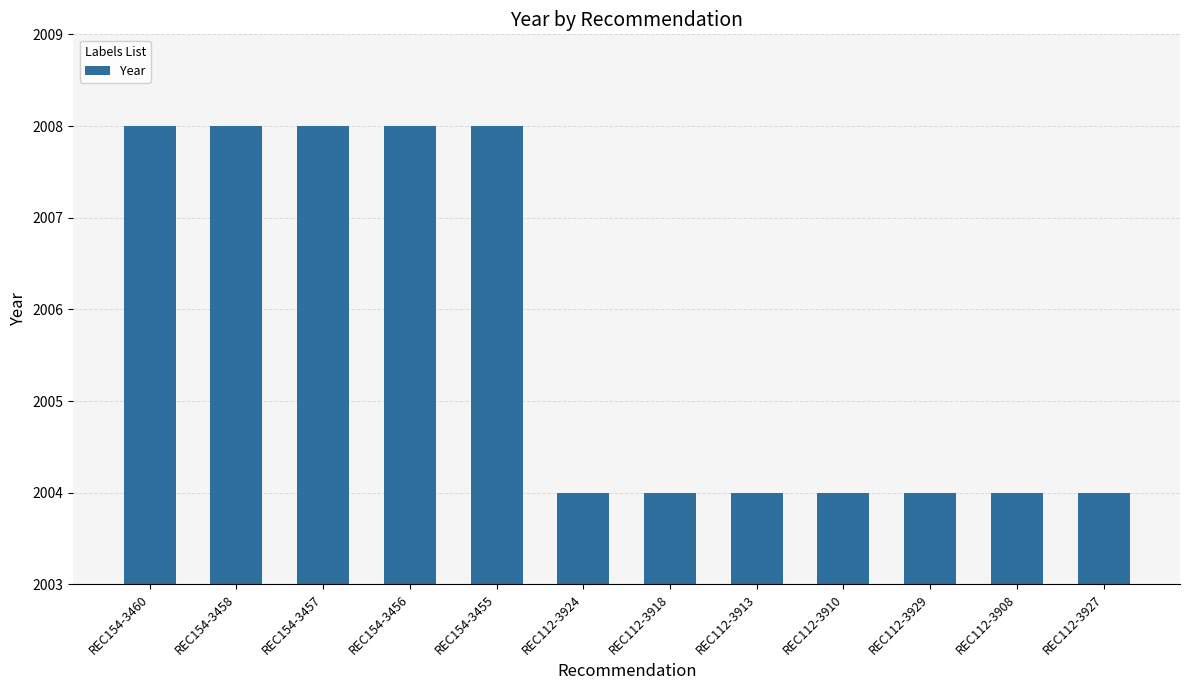

What is the greatest value displayed?

2008